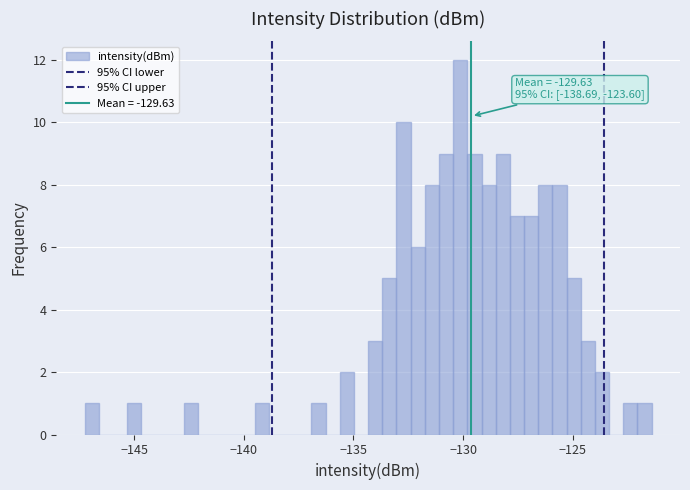

Around what value on the x-axis is the tallest bar? Give the approximate position of its centre, as read against the axis.

-130.0